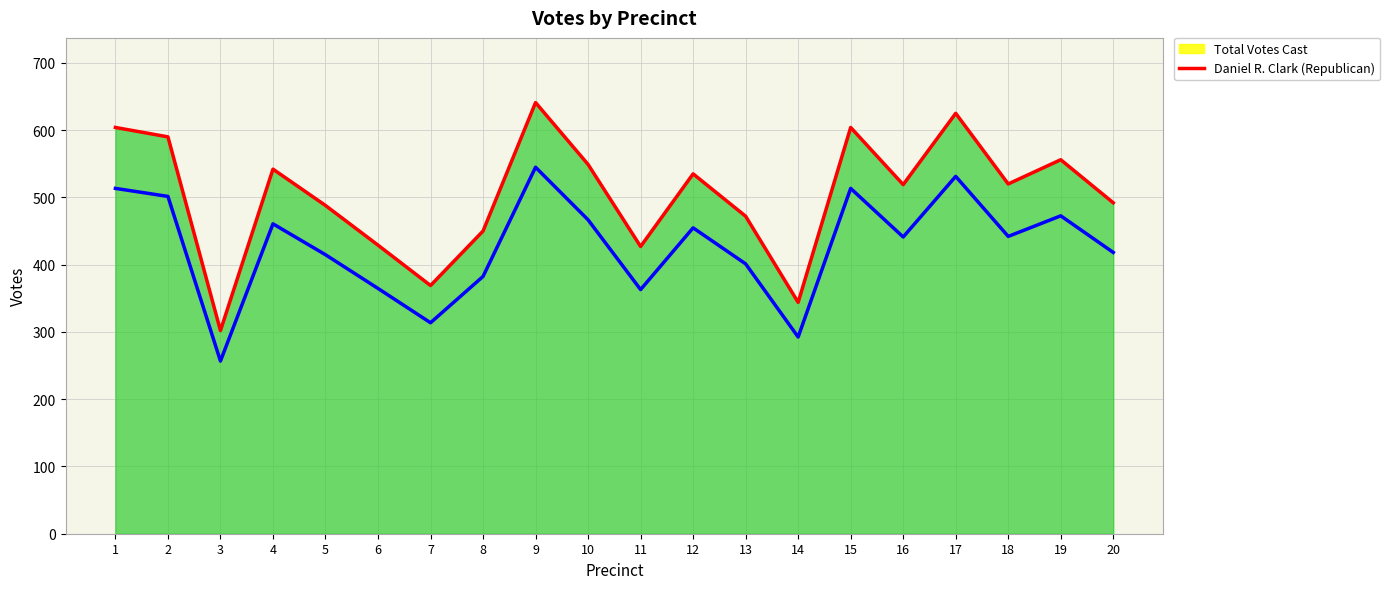

How many values are below 520?

10